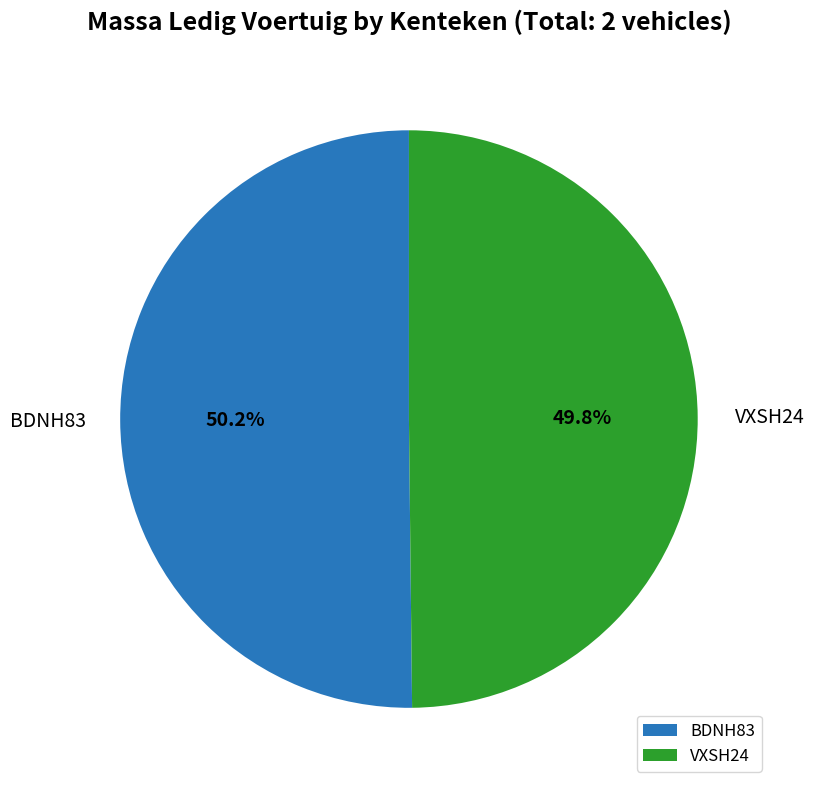

To the nearest percent, what portion does BDNH83 represent?

50%